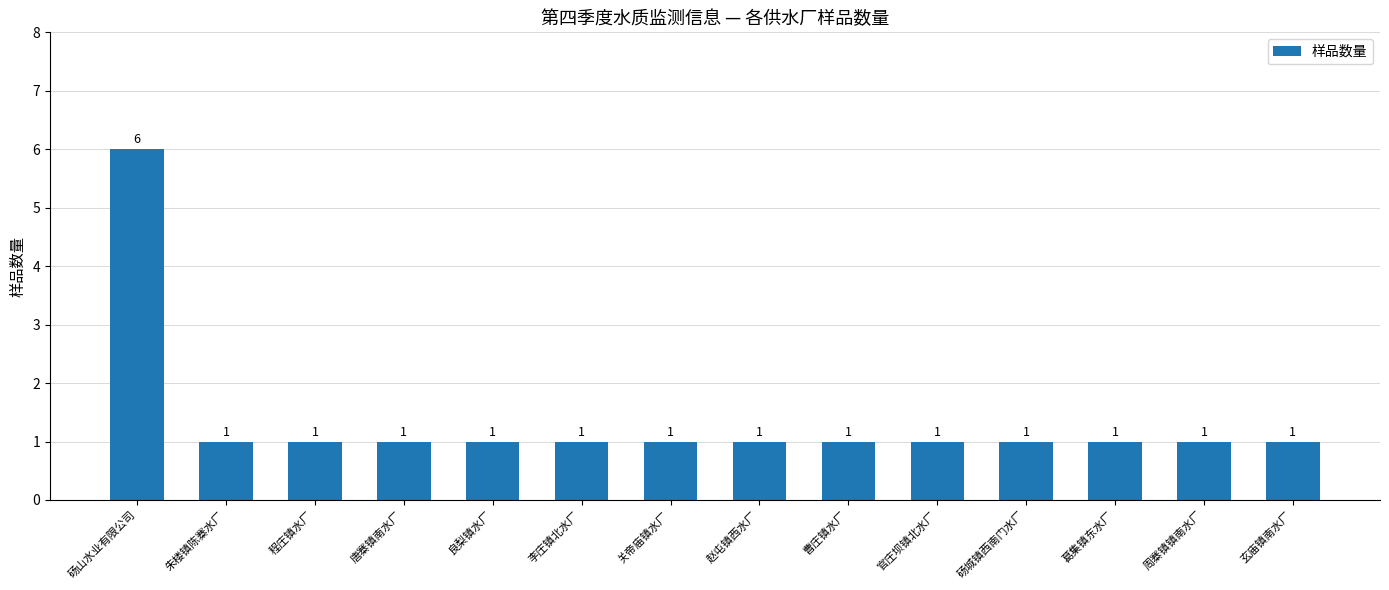

Reading left to right, list all the values displayed in this chart.

砀山水业有限公司=6	朱楼镇陈寨水厂=1	程庄镇水厂=1	唐寨镇南水厂=1	良梨镇水厂=1	李庄镇北水厂=1	关帝庙镇水厂=1	赵屯镇西水厂=1	曹庄镇水厂=1	官庄坝镇北水厂=1	砀城镇西南门水厂=1	葛集镇东水厂=1	周寨镇镇南水厂=1	玄庙镇南水厂=1